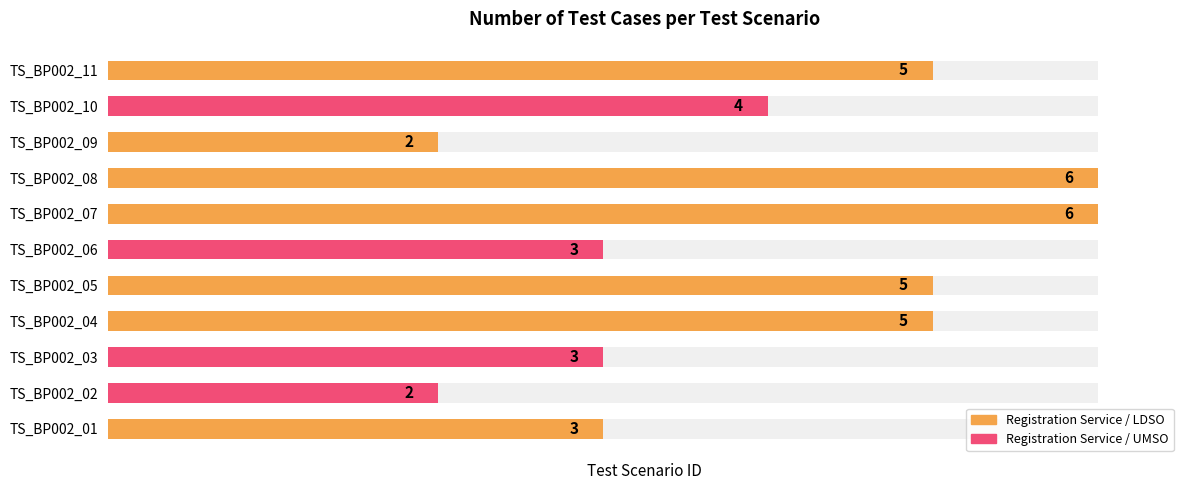

What is the average value?

4